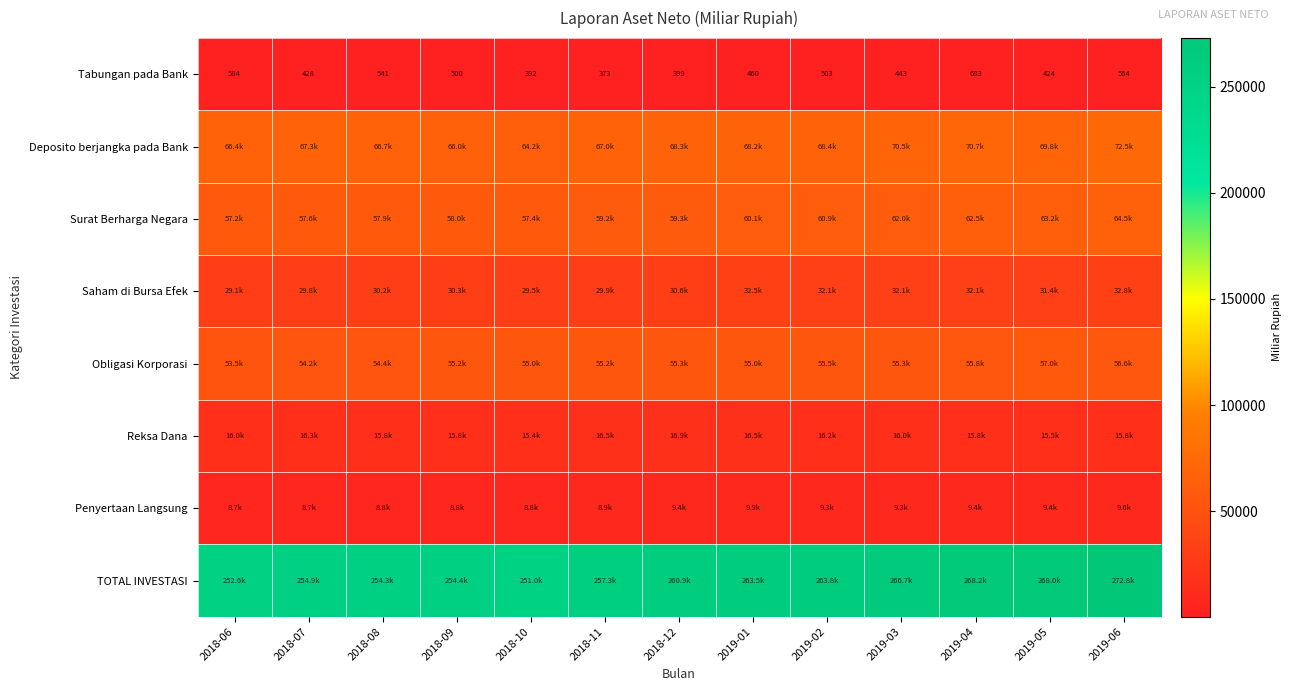

At which category is the sum across all series the highest?

2019-06